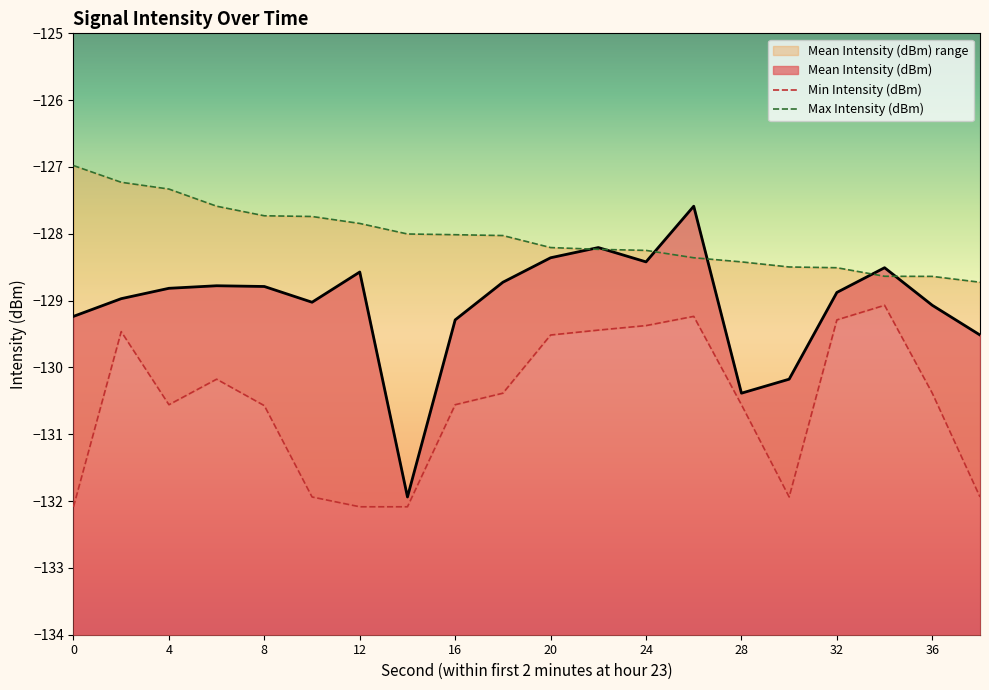

Is it true that Mean Intensity (dBm) equals -128.4 at 24?

True